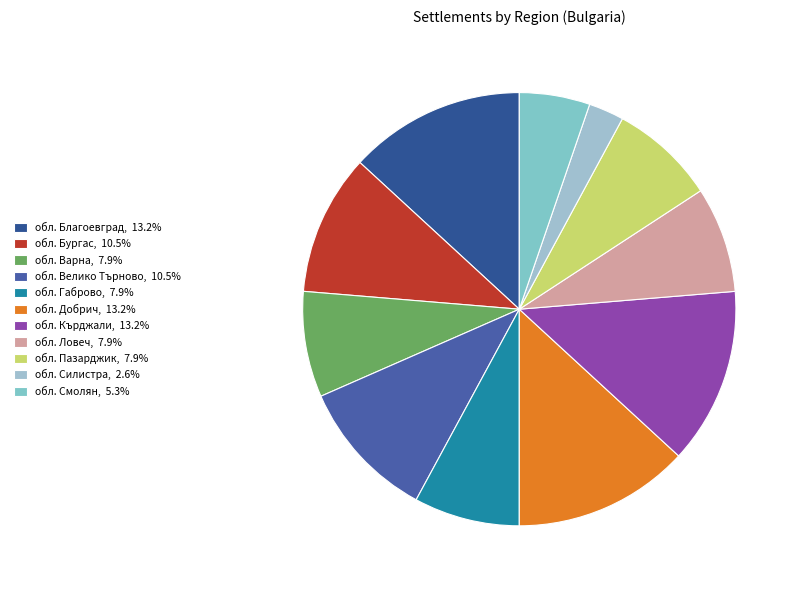

Is there any slice that represents more than half of the pie?

No